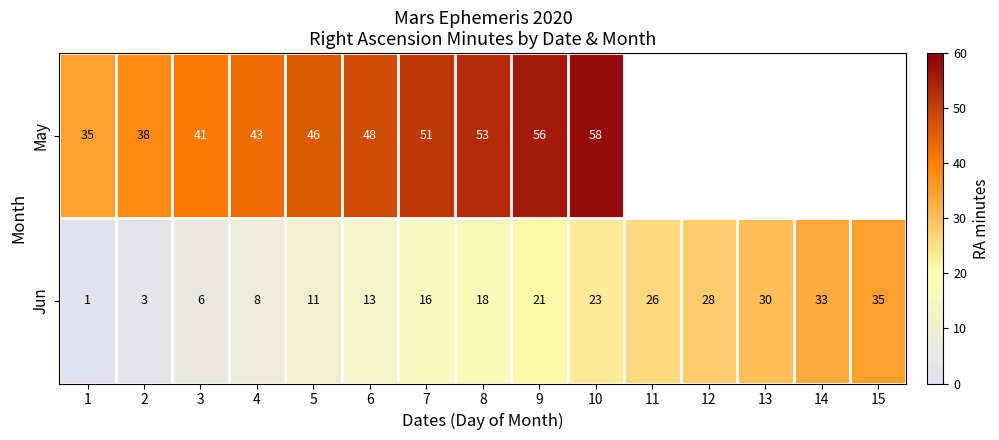

What is the spread (max minus min) of values at 10?

35